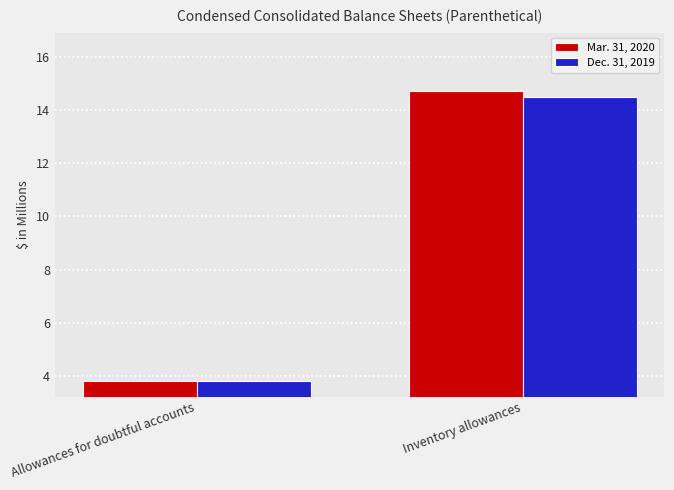

Are the bars horizontal?

No